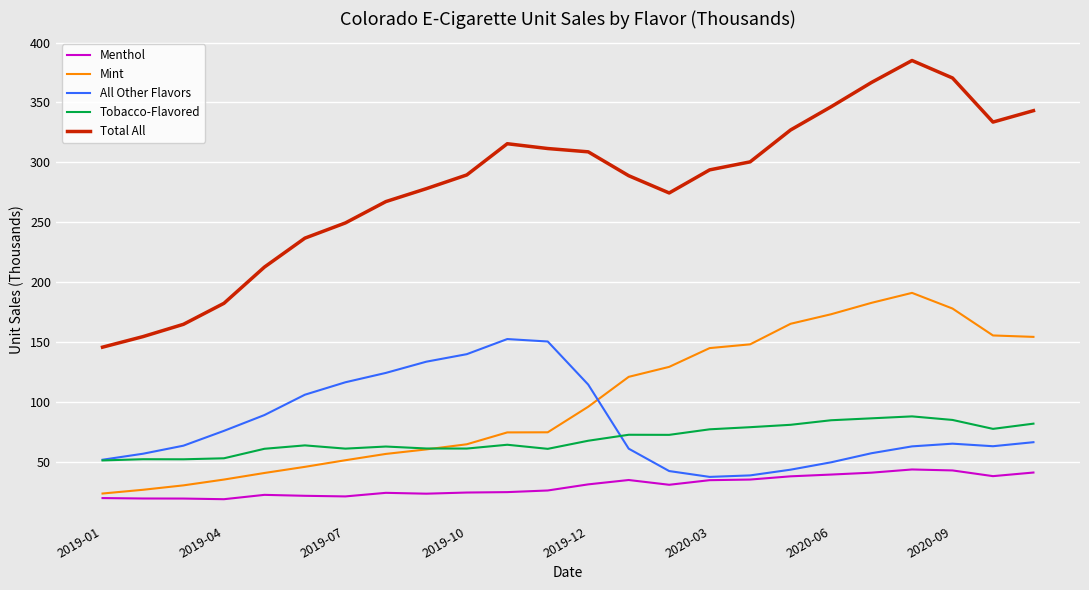

Which series has the largest total across all categories?

Total All